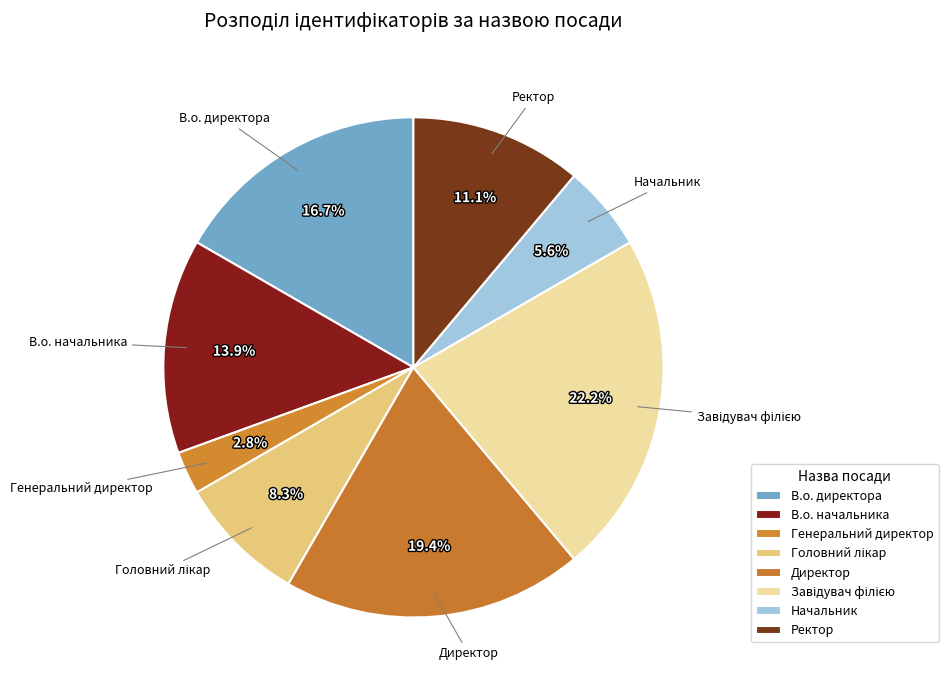

Is there any slice that represents more than half of the pie?

No